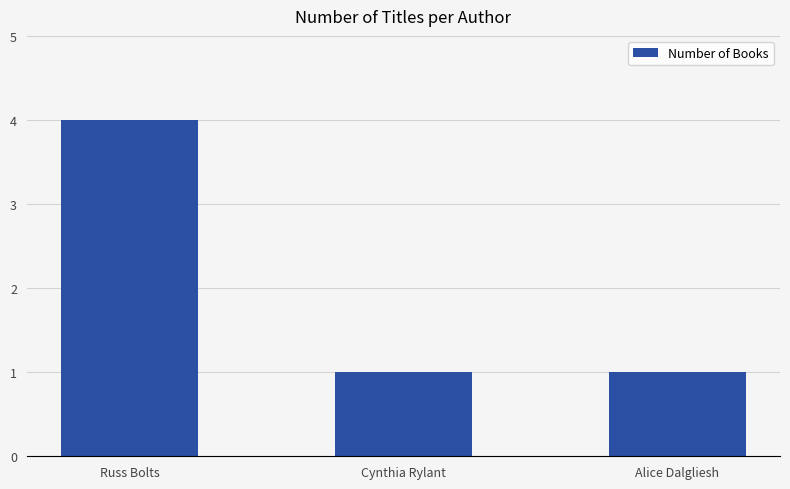

How many values are between 1 and 4?

3